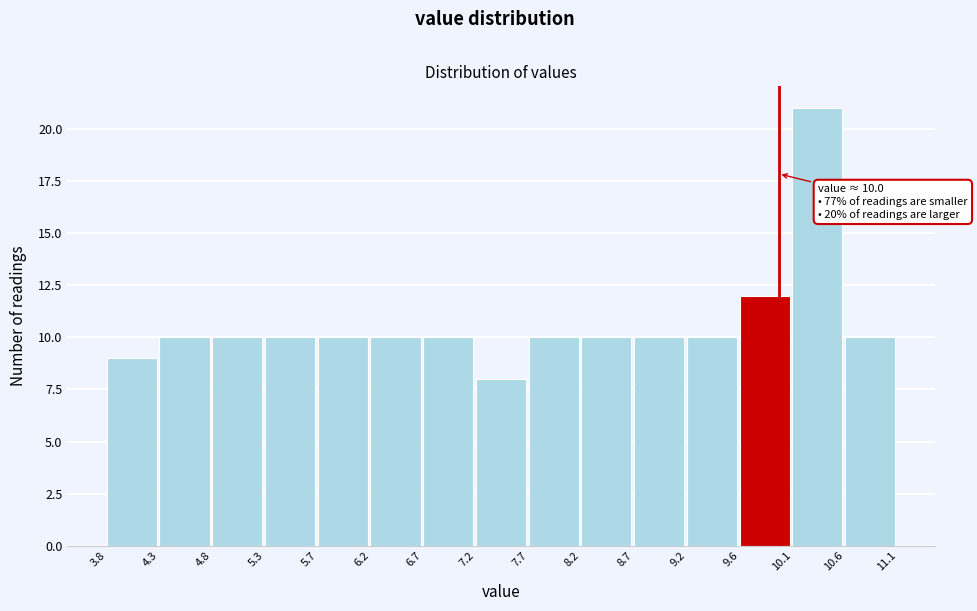

Over which range of the x-axis is the bar tallest?

10.1 to 10.6